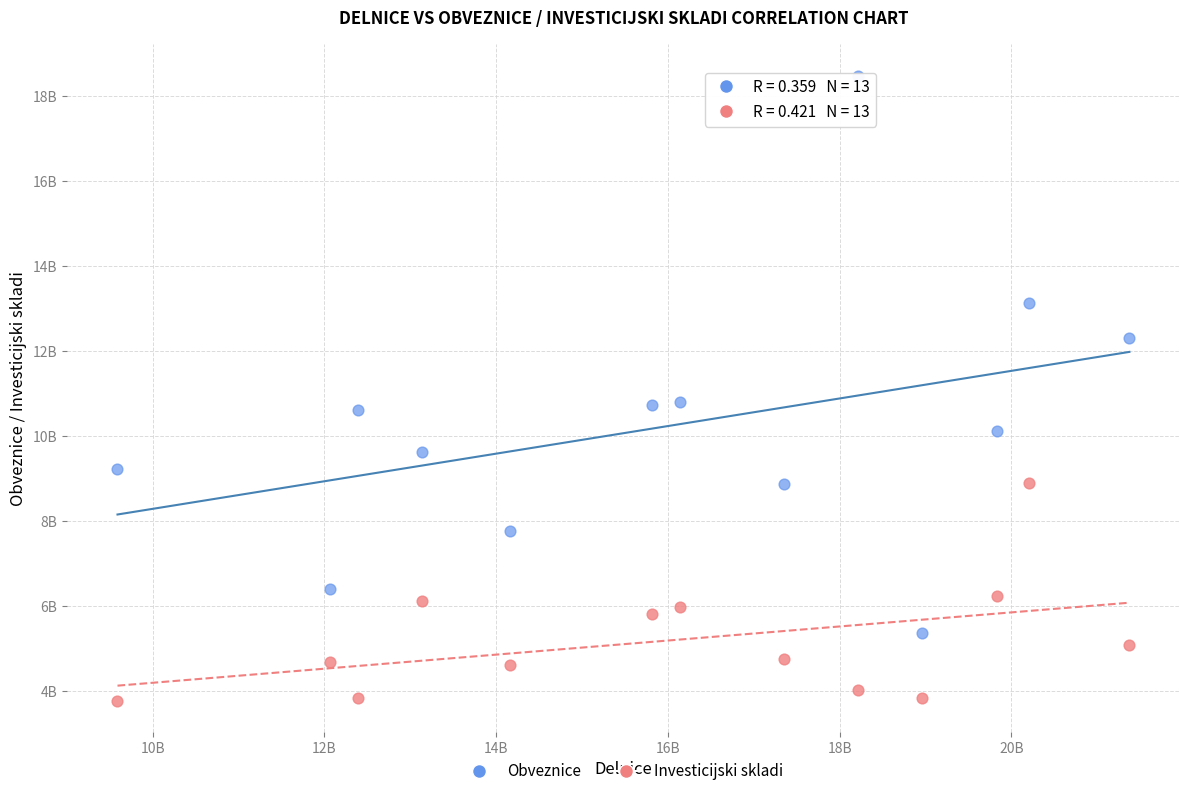

Which series has the widest spread of Y values?

Obveznice